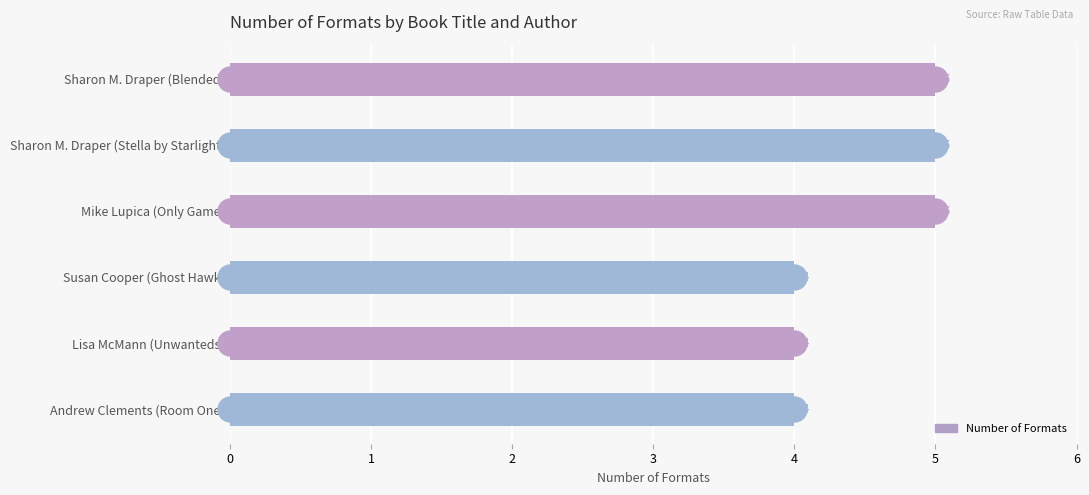

What is the label of the 3rd bar from the bottom?

Susan Cooper (Ghost Hawk)